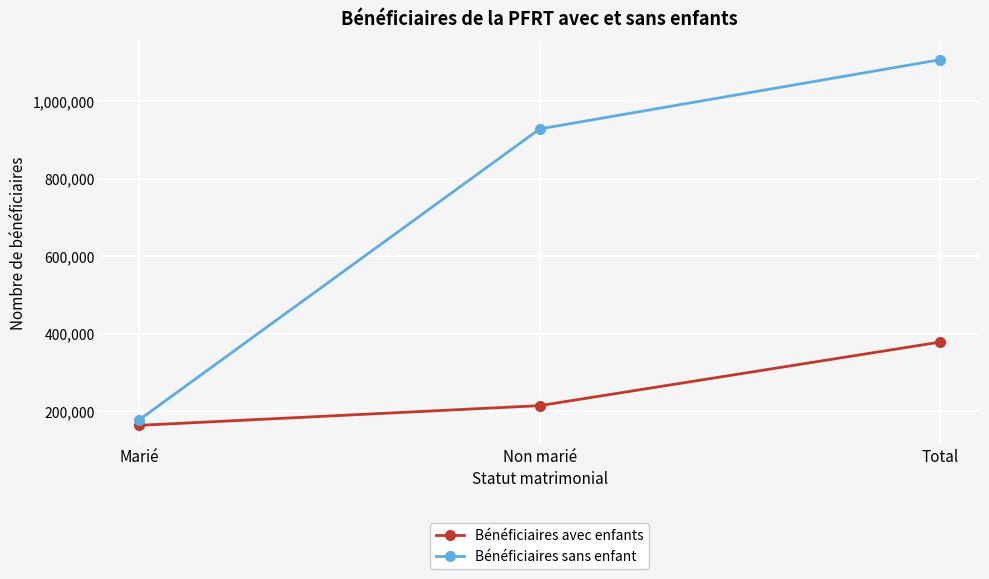

What is the difference between the highest and lowest values at Total?

728430